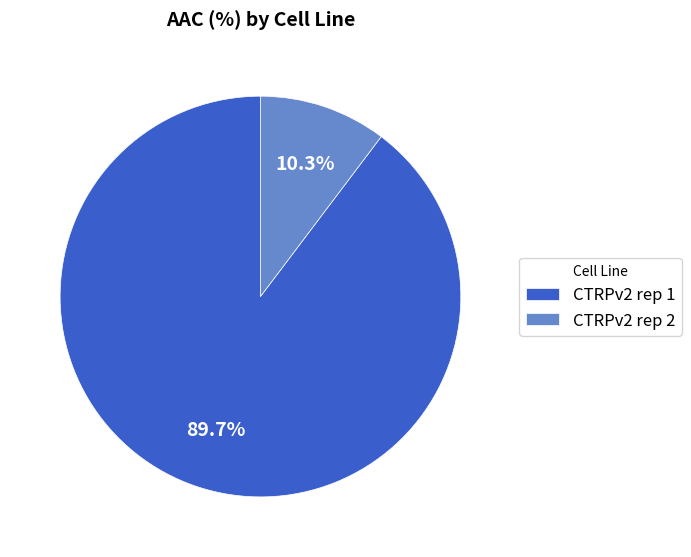

What is the largest slice in the pie chart?

CTRPv2 rep 1